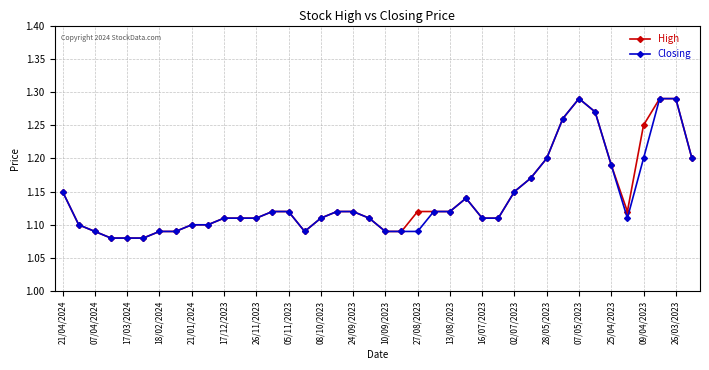

How many Closing values are between 1 and 2?

40